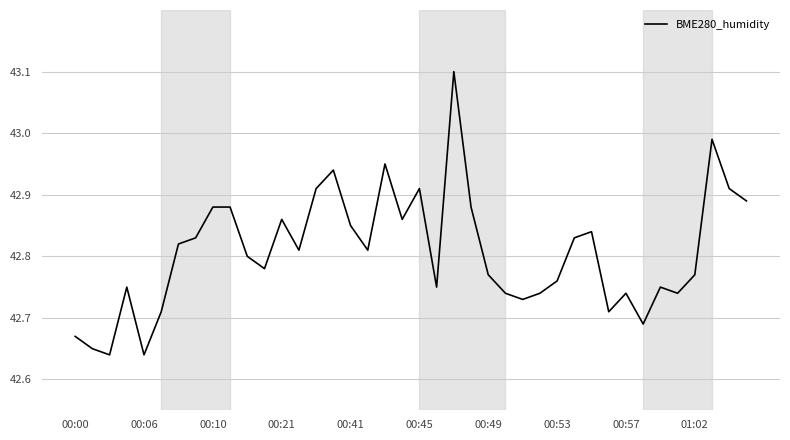

Does the chart display data point markers on the line(s)?

No